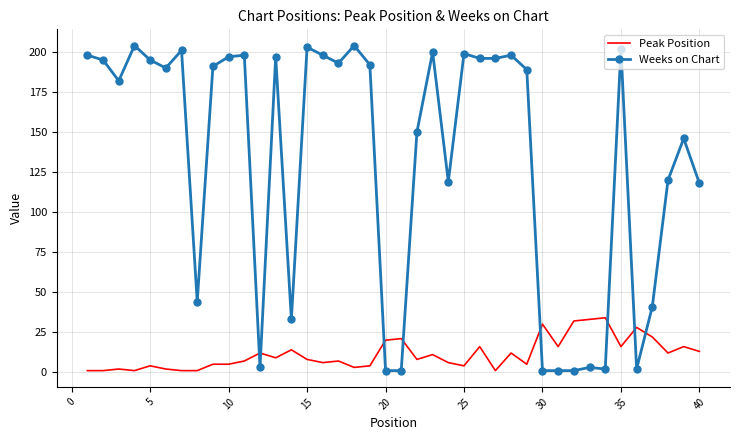

True or false: Peak Position has more than 1 points higher than both neighbors.

True